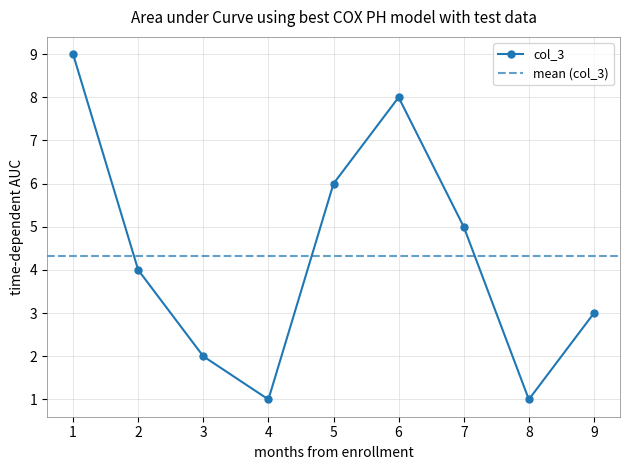

True or false: col_3 has more than 2 interior local peaks.

False